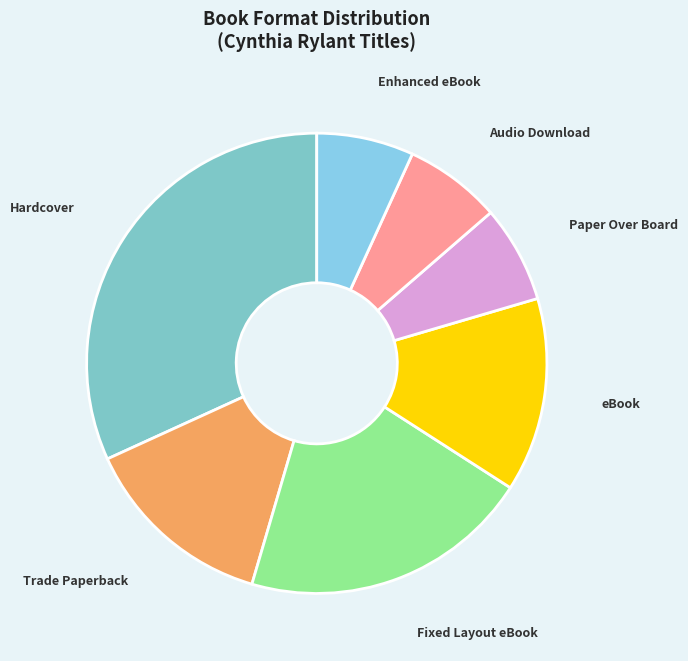

True or false: Audio Download accounts for 1% of the total.

False